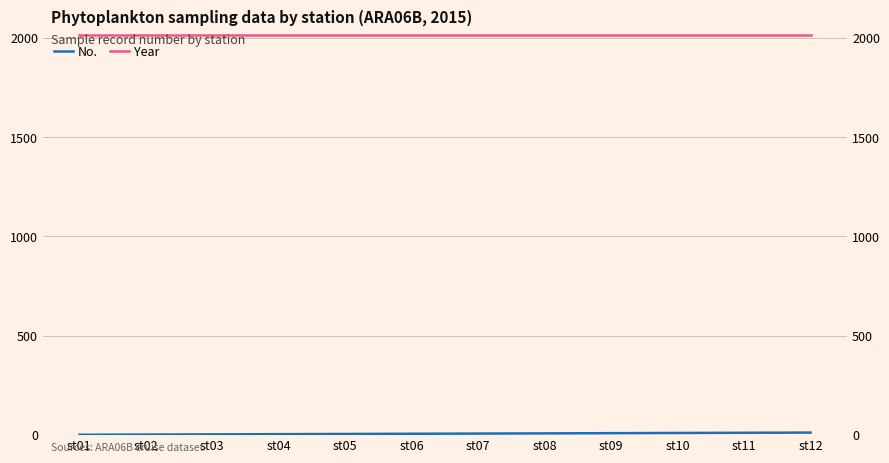

Reading left to right, what are all the values shown in this chart?

No.: st01=1	st02=2	st03=3	st04=4	st05=5	st06=6	st07=7	st08=8	st09=9	st10=10	st11=11	st12=12
Year: st01=2015	st02=2015	st03=2015	st04=2015	st05=2015	st06=2015	st07=2015	st08=2015	st09=2015	st10=2015	st11=2015	st12=2015